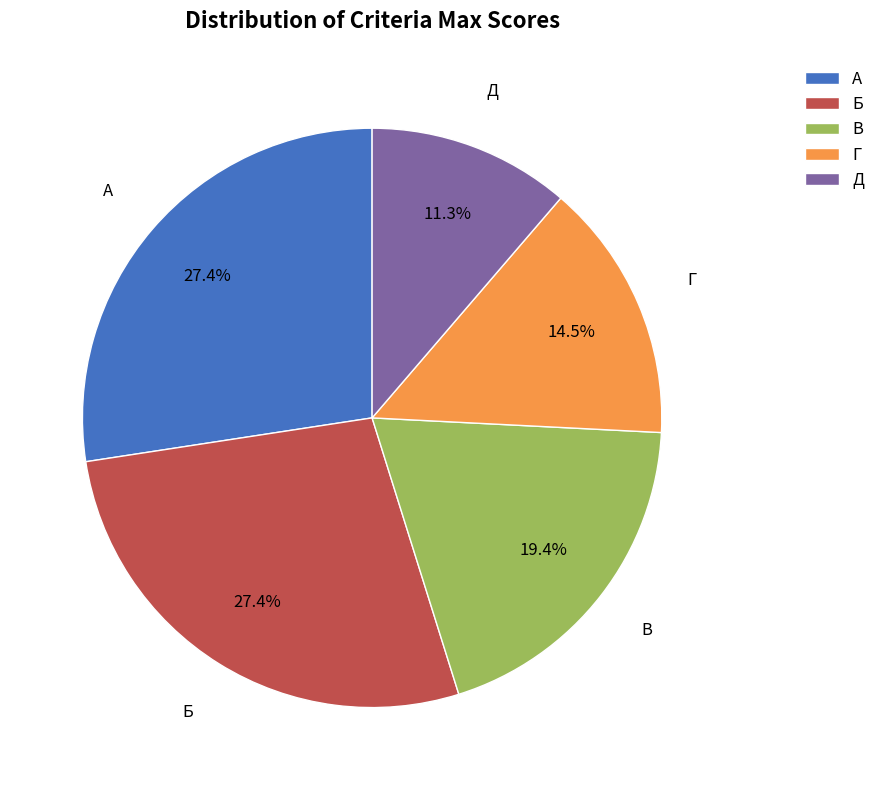

Is it true that Г is 25% of the pie?

False